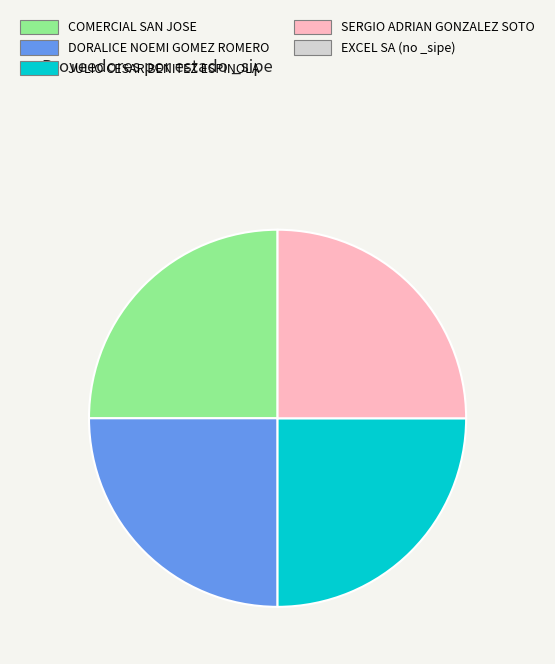

Is there a majority slice in this chart?

No